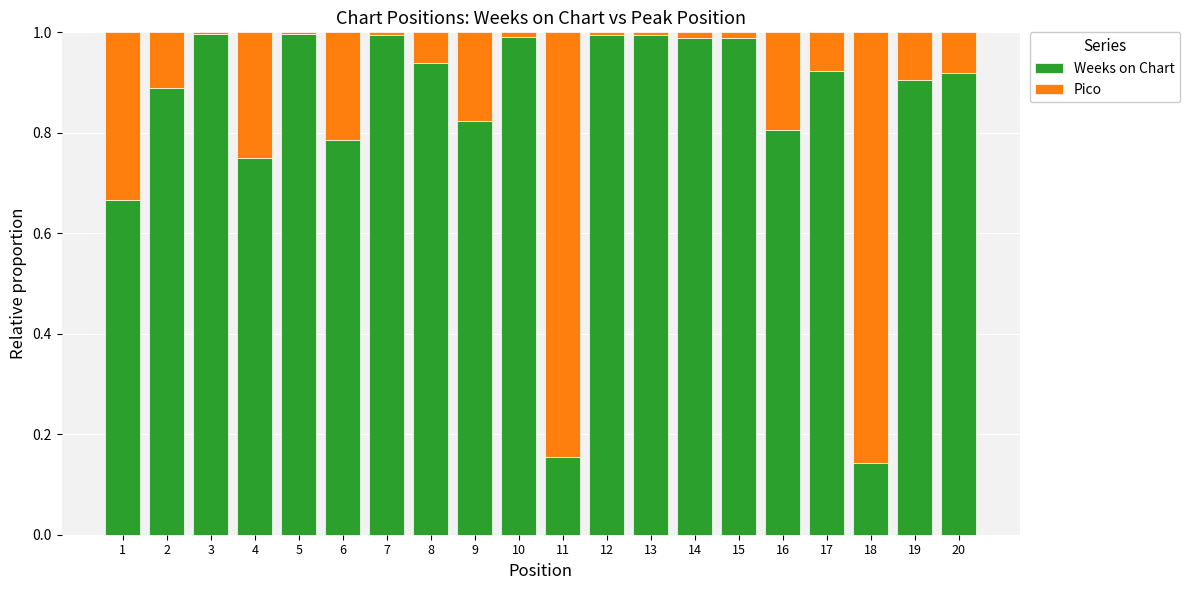

The Weeks on Chart series shows 1.2 at 4. True or false?

False